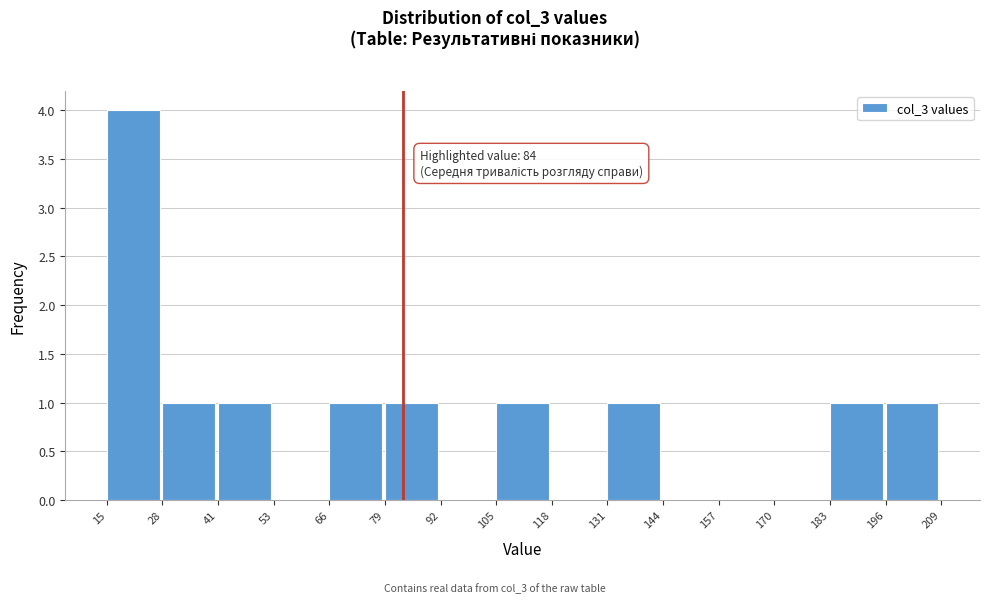

Which range on the x-axis has the tallest bar?

15 to 28